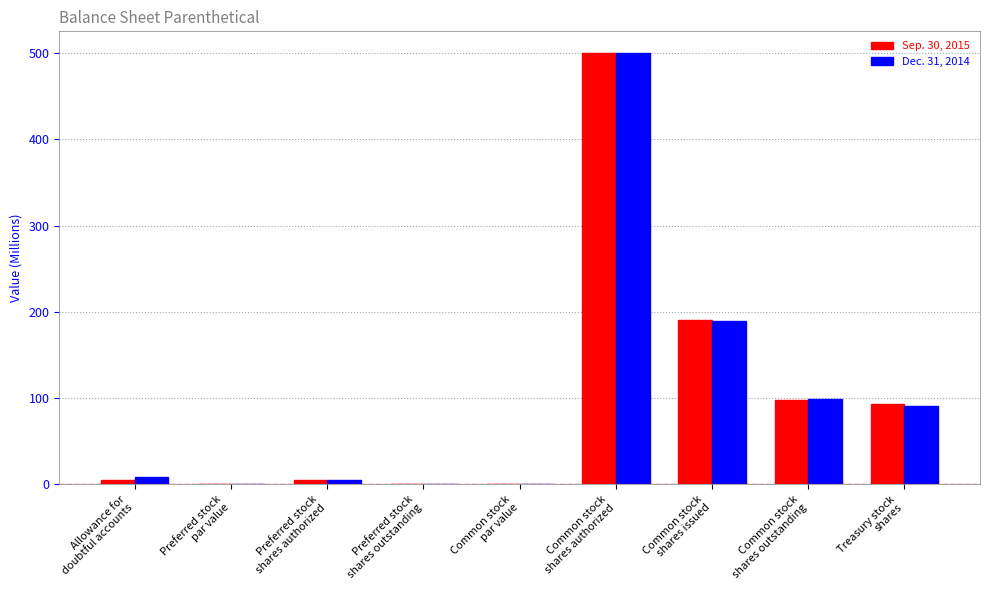

Between Common stock
shares outstanding and Treasury stock
shares, which series saw the biggest shift?

Dec. 31, 2014